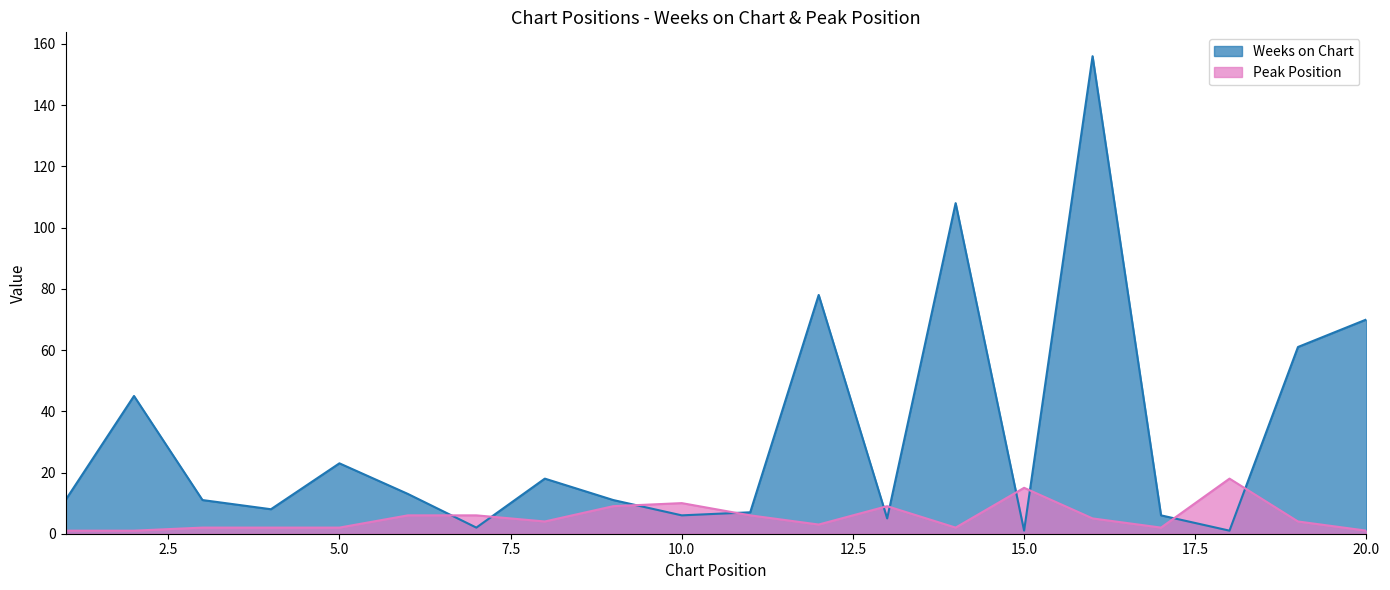

How many intersections are there between Weeks on Chart and Peak Position?

10